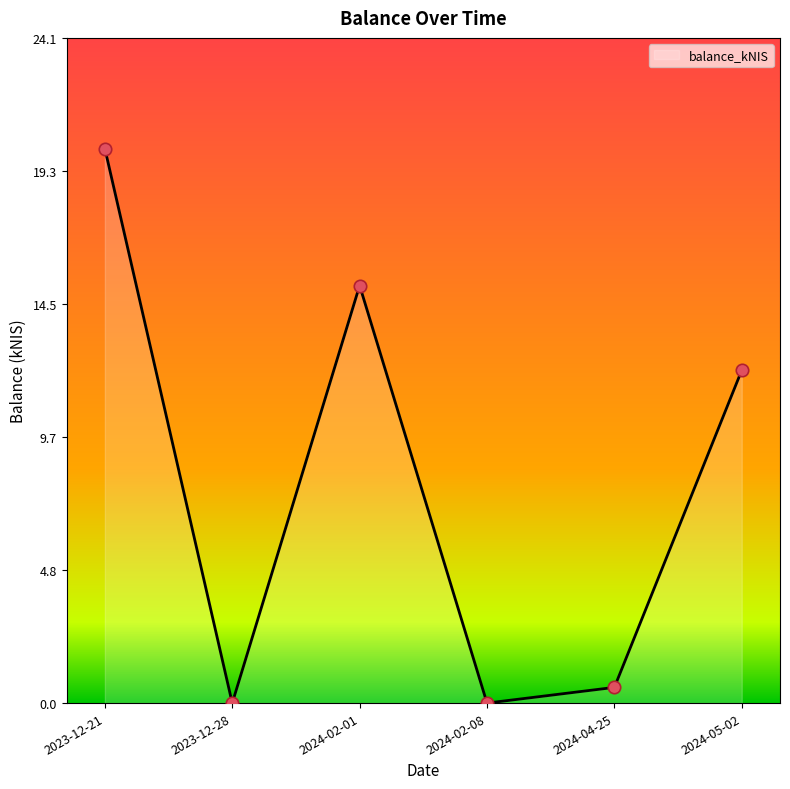

What is the change in value from 2024-02-08 to 2024-04-25?

+0.6